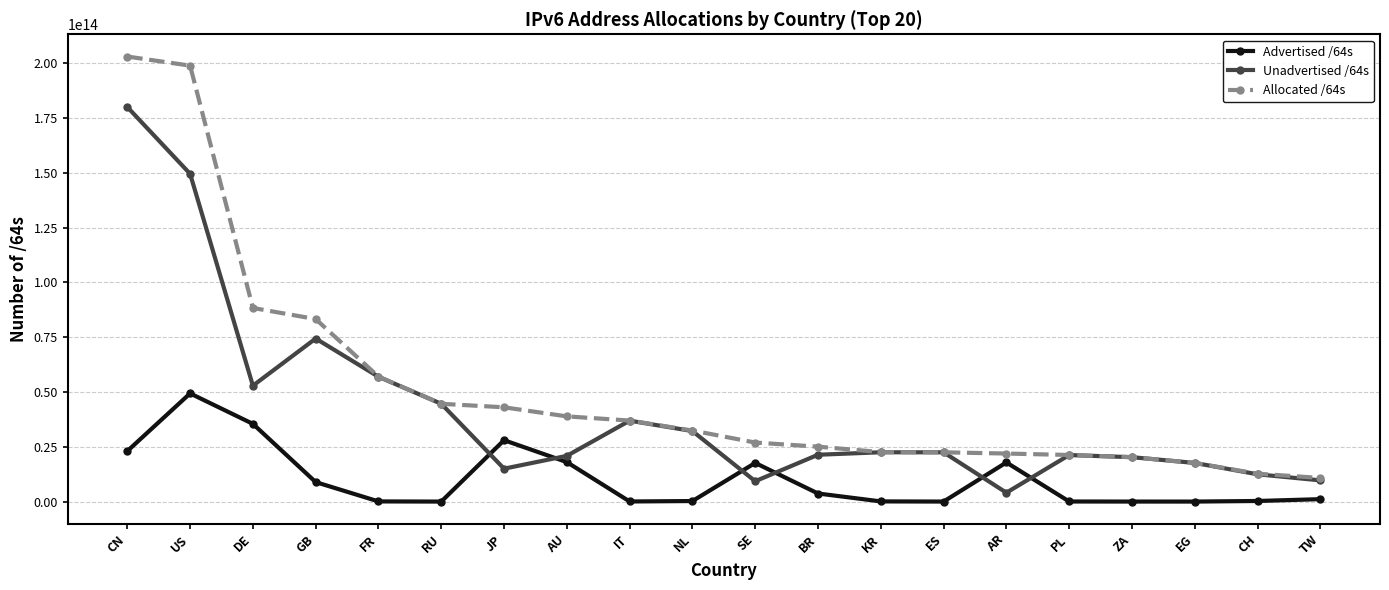

Which series has the largest range (max minus min)?

Allocated /64s